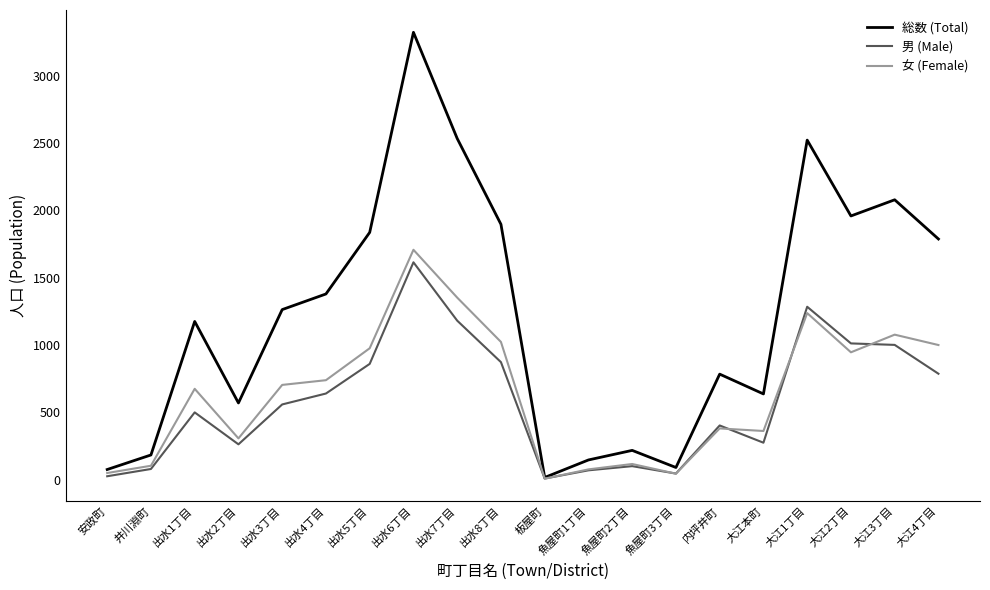

Which series has the largest range (max minus min)?

総数 (Total)